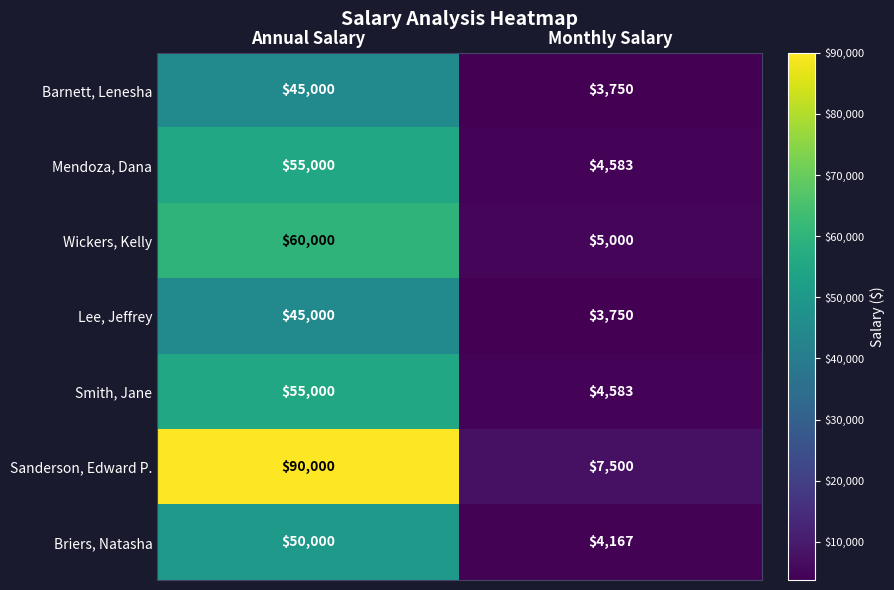

Reading left to right, extract all data points from this chart.

Barnett, Lenesha: 45000	3750
Mendoza, Dana: 55000	4583
Wickers, Kelly: 60000	5000
Lee, Jeffrey: 45000	3750
Smith, Jane: 55000	4583
Sanderson, Edward P.: 90000	7500
Briers, Natasha: 50000	4167